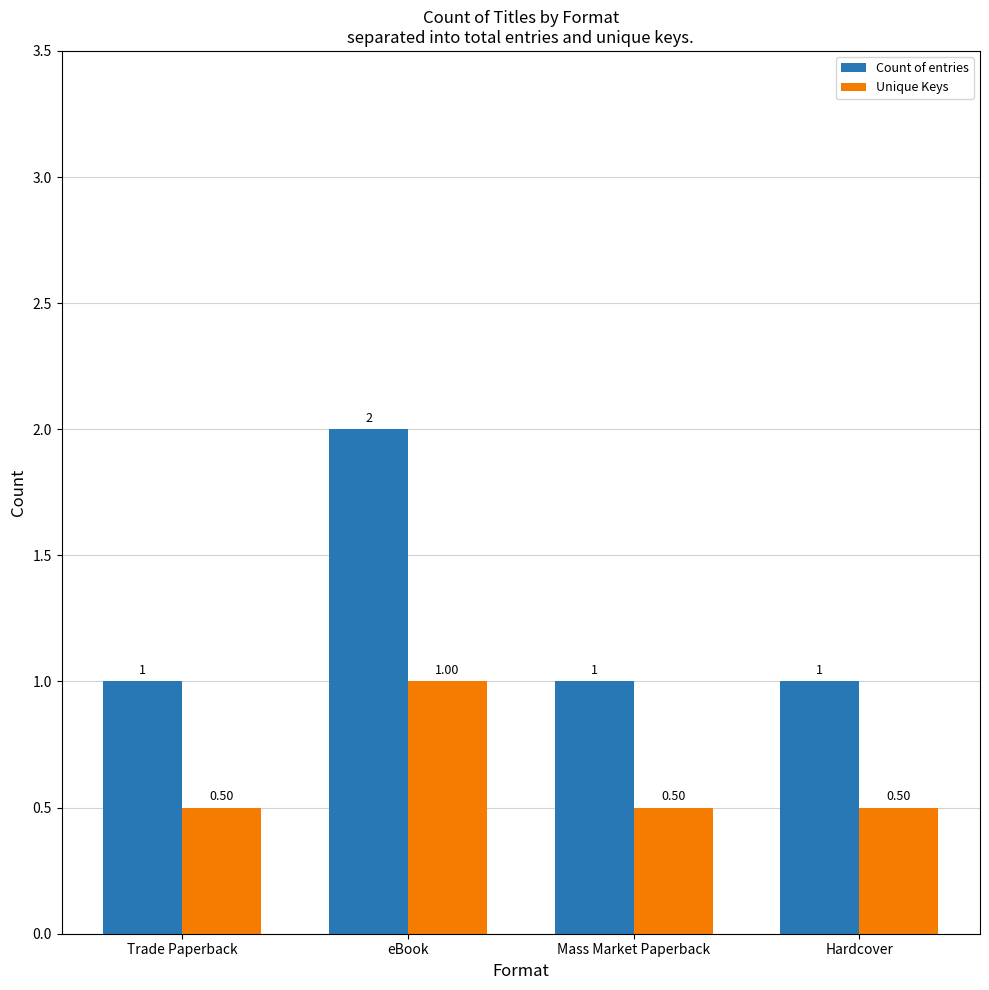

Reading right to left, extract all data points from this chart.

Count of entries: Hardcover=1.0	Mass Market Paperback=1.0	eBook=2.0	Trade Paperback=1.0
Unique Keys: Hardcover=0.5	Mass Market Paperback=0.5	eBook=1.0	Trade Paperback=0.5